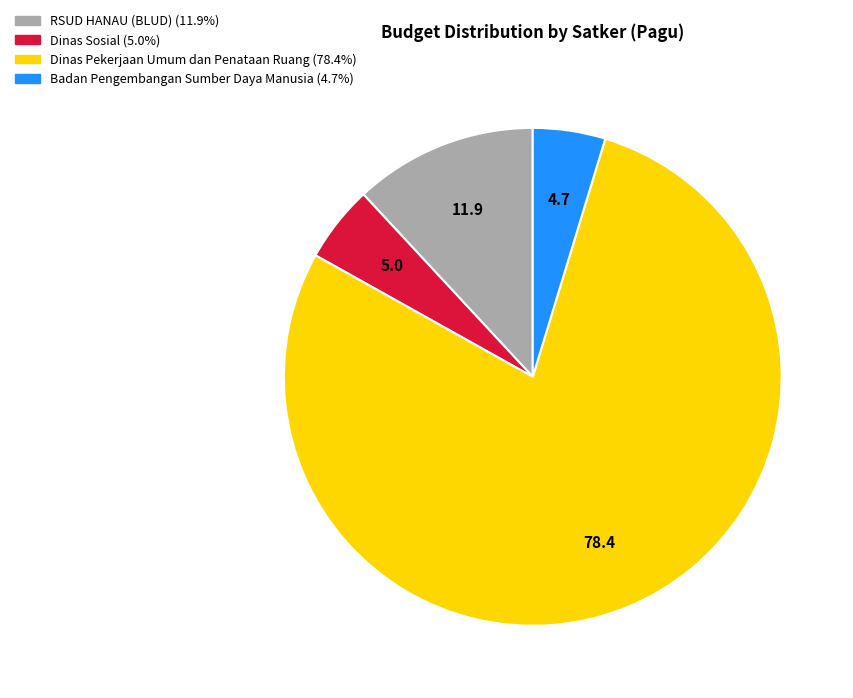

Is there any slice that represents more than half of the pie?

Yes